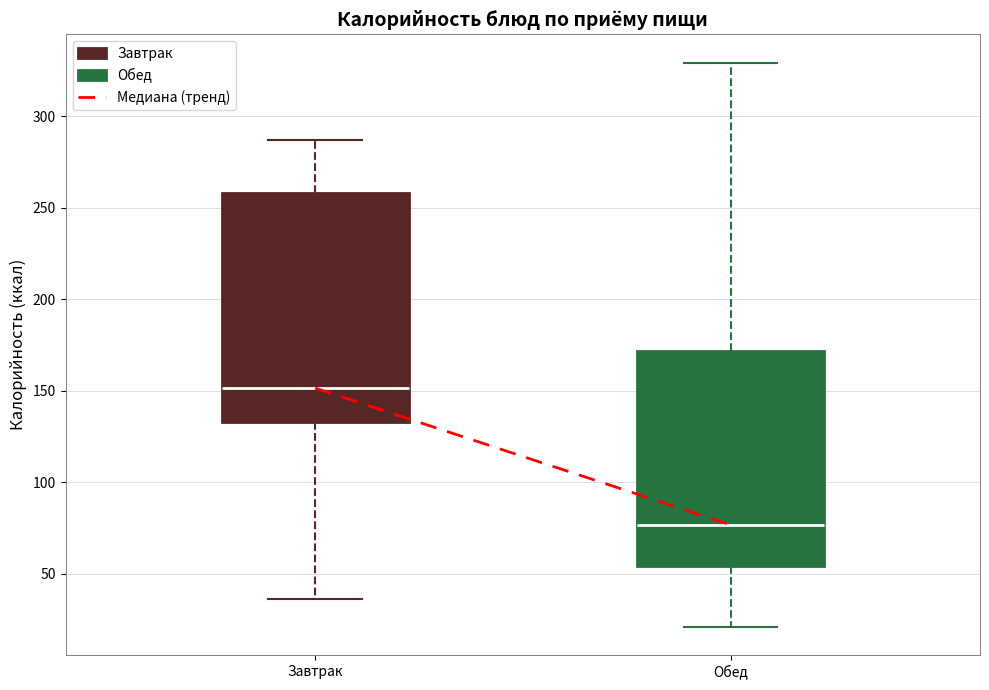

Where is the lower edge of the box for Завтрак on the y-axis? The values are not printed on the chart, so give them approximately, as read against the axis.

135